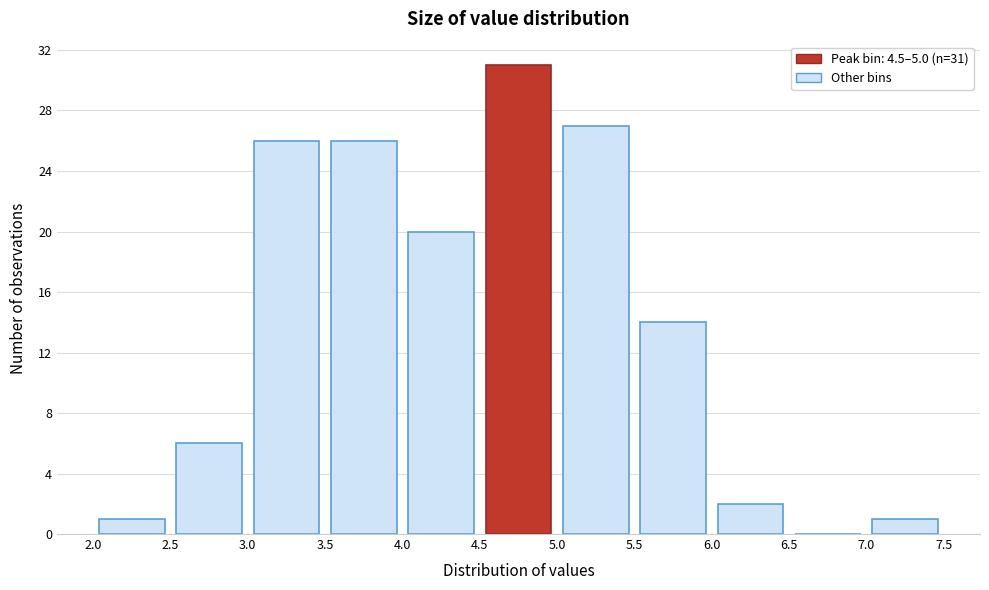

Over which range of the x-axis is the bar tallest?

4.5 to 5.0